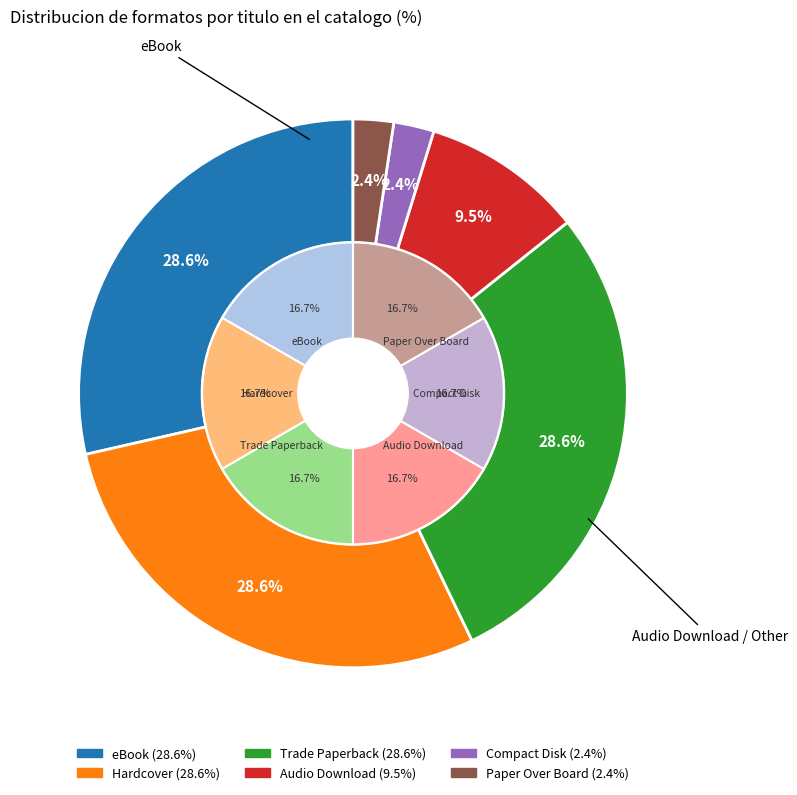

Which slice is the smallest?

Compact Disk